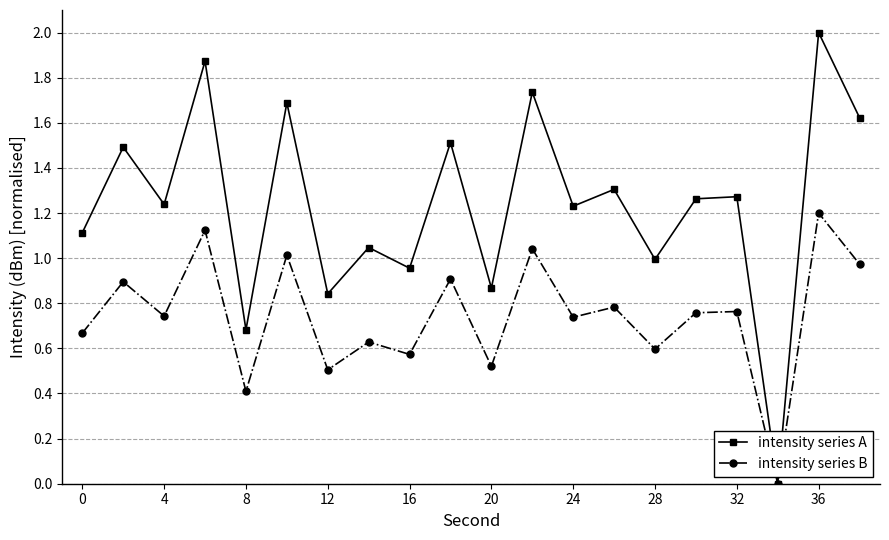

List the series in order of their overall mean, lowest first.

intensity series B, intensity series A